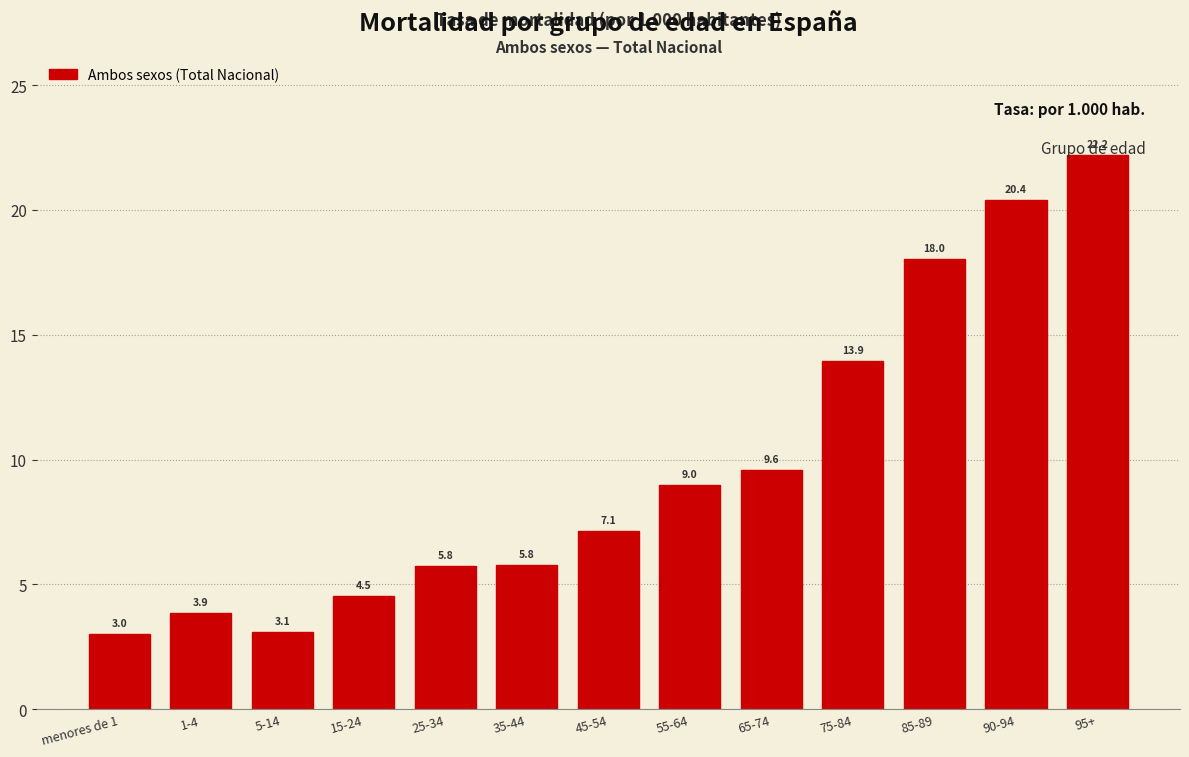

At which label does the data first exceed 7?

45-54